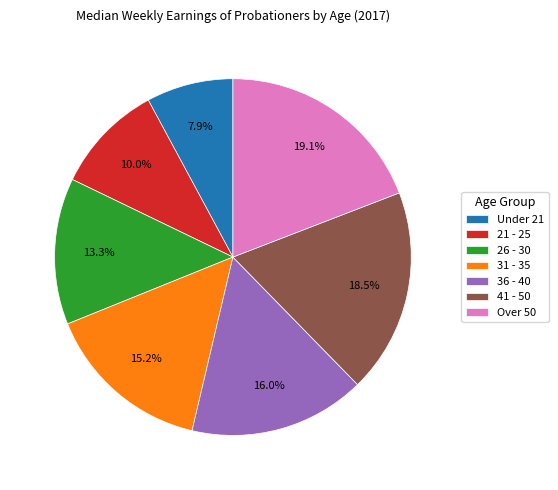

To the nearest percent, what portion does 36 - 40 represent?

16%